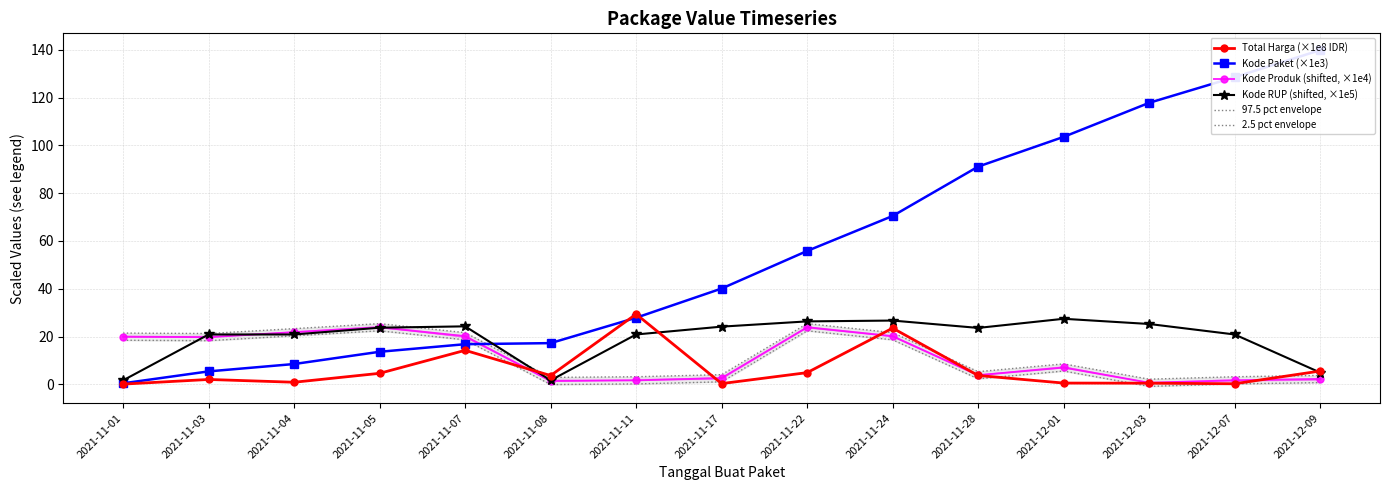

Which series has the largest range (max minus min)?

Kode Paket (×1e3)